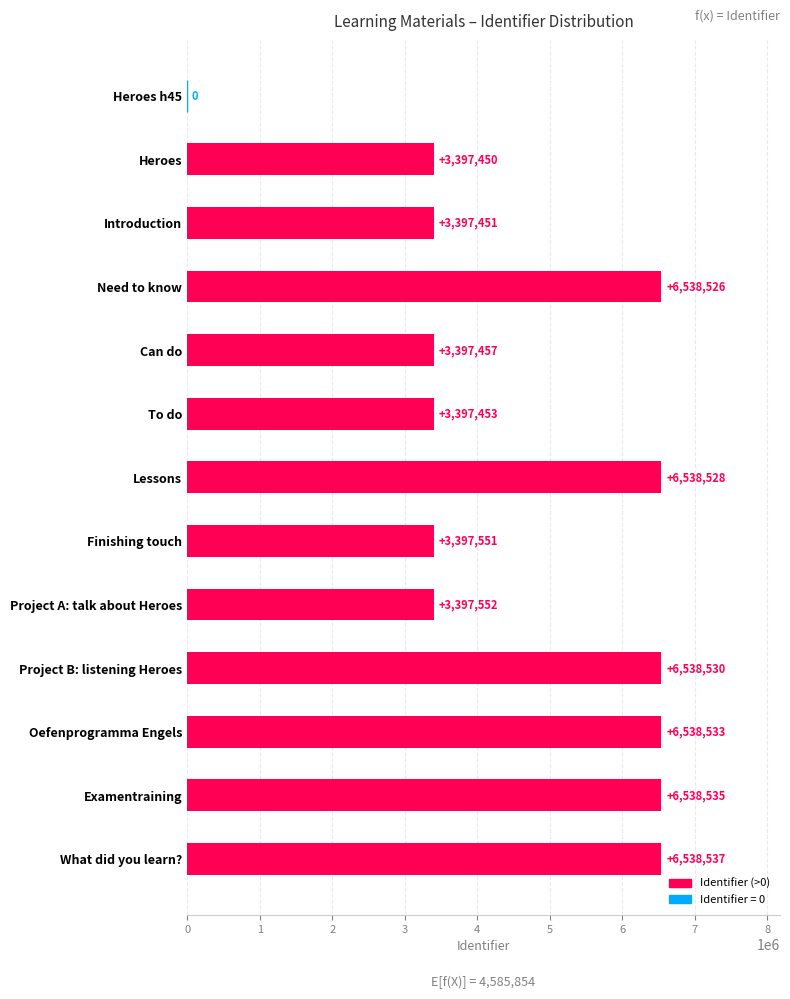

Between What did you learn? and Project A: talk about Heroes, which is larger?

What did you learn?